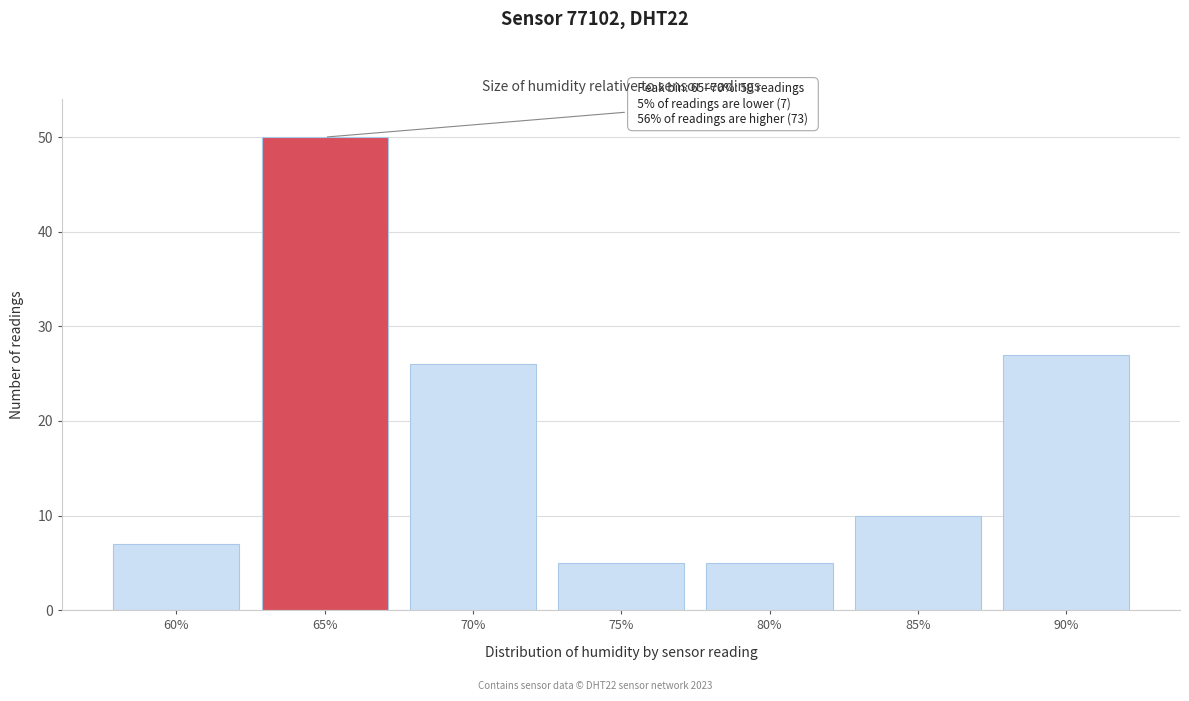

Reading left to right, list all the values displayed in this chart.

7	50	26	5	5	10	27